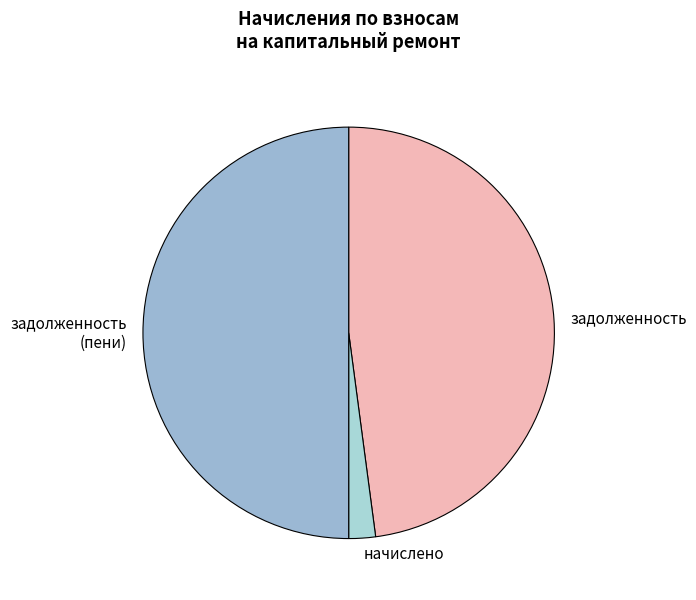

Is the sum of начислено and задолженность (пени) greater than half?

Yes